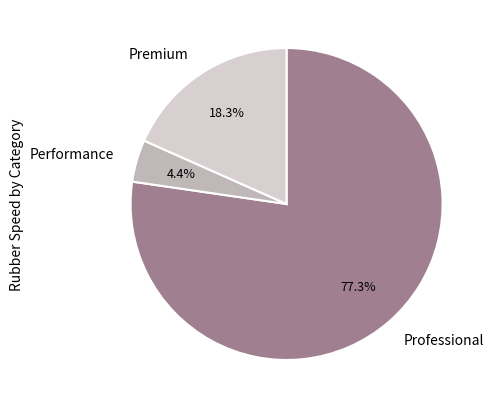

Count the number of slices in the pie.

3